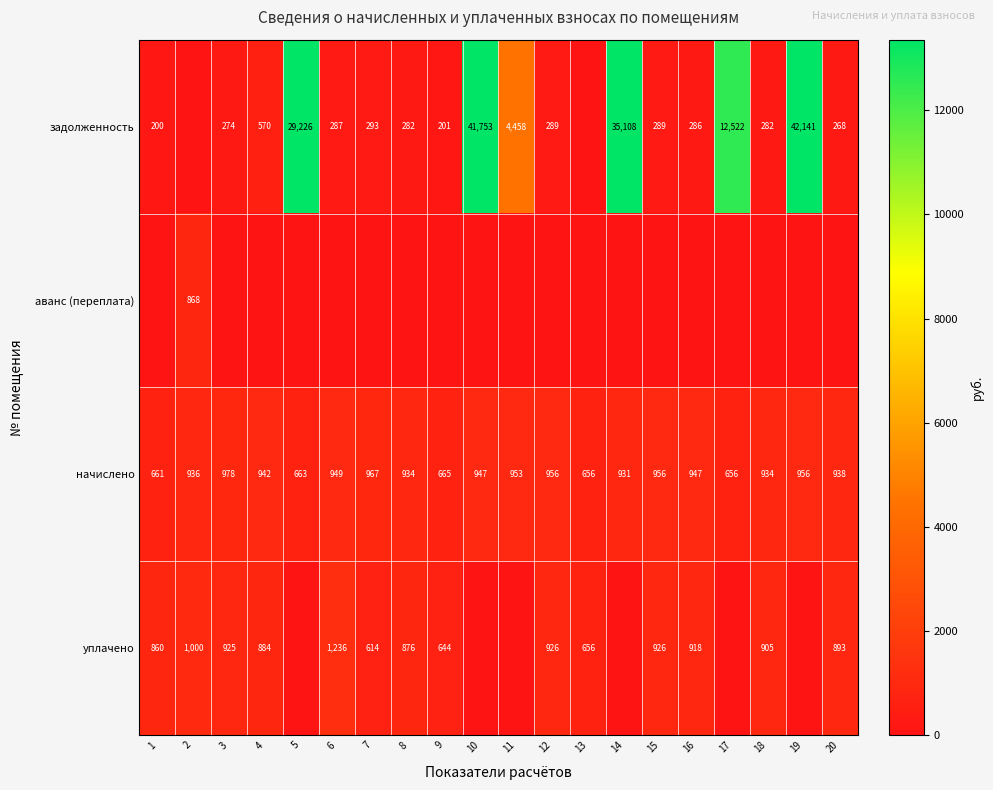

True or false: задолженность has a value of 293 at 7.

True